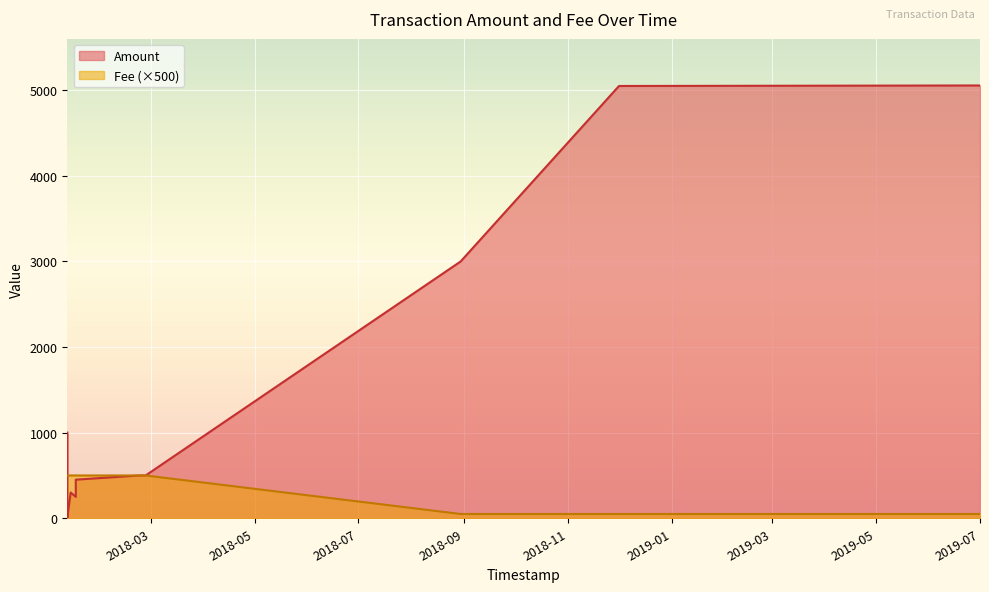

Reading left to right, list all the values displayed in this chart.

Amount: 5056.0	5050.0	3000.0	500.0	500.0	250.0	451.0	301.0	1001.0	0.0	5.0
Fee: 0.1	0.1	0.1	1.0	1.0	1.0	1.0	1.0	1.0	1.0	1.0